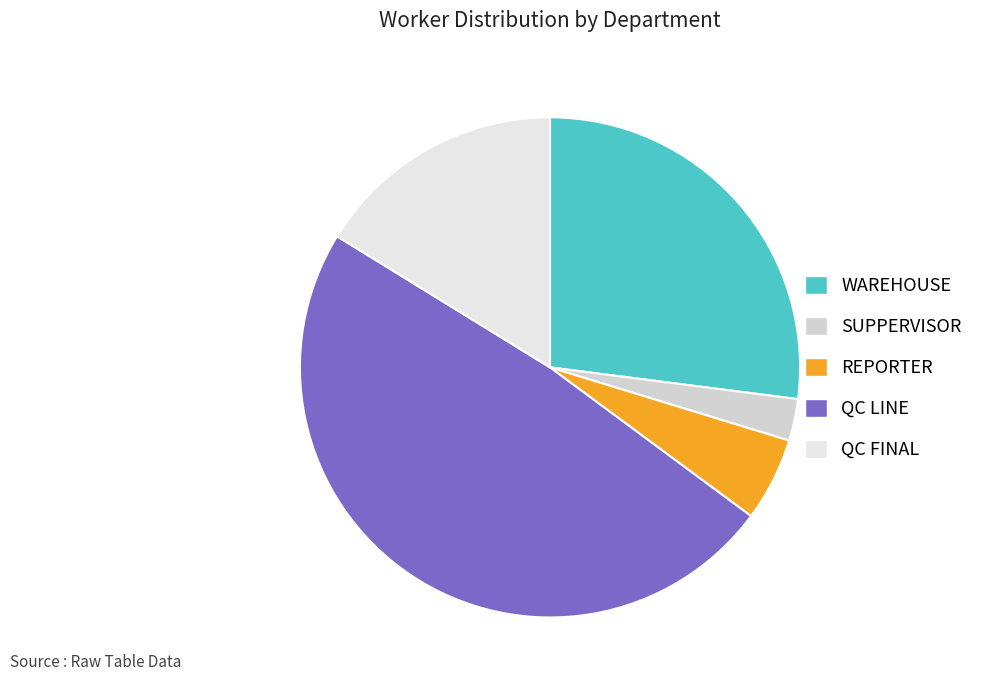

Approximately how many times larger is the value at WAREHOUSE compared to QC LINE?

0.6